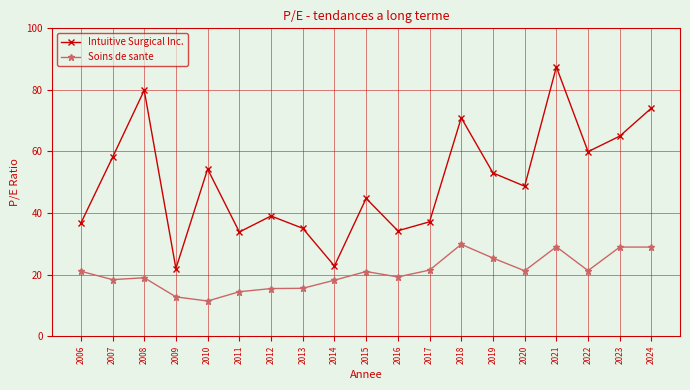

True or false: Intuitive Surgical Inc. and Soins de sante cross at least once.

False